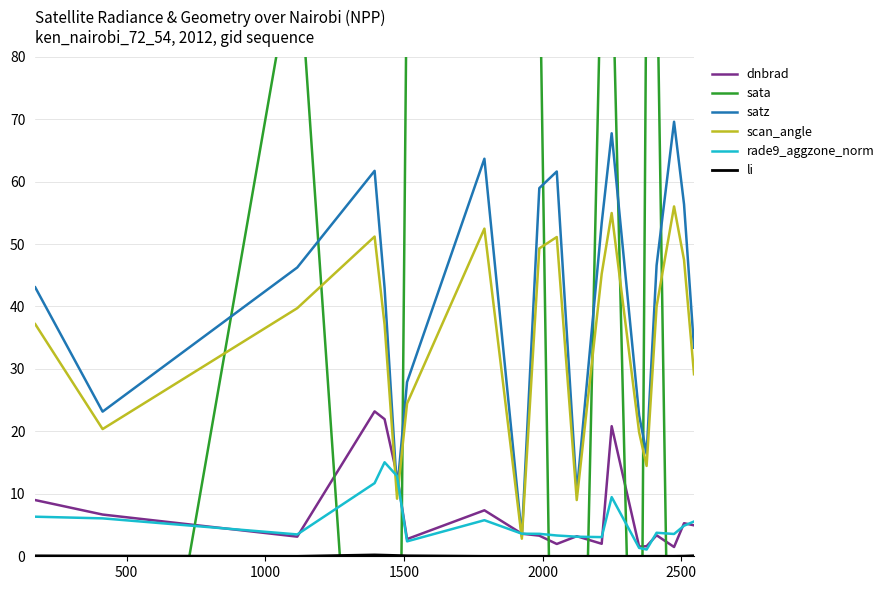

What is the average value of the rade9_aggzone_norm series?

5.5